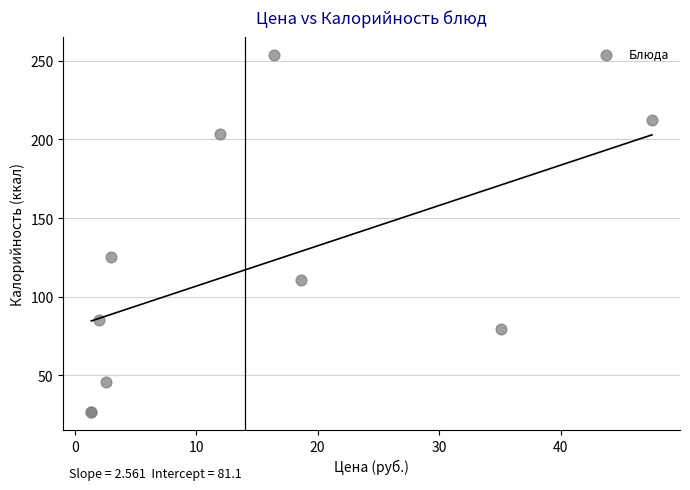

What Y value in the scatter plot is closest to 140?

125.0